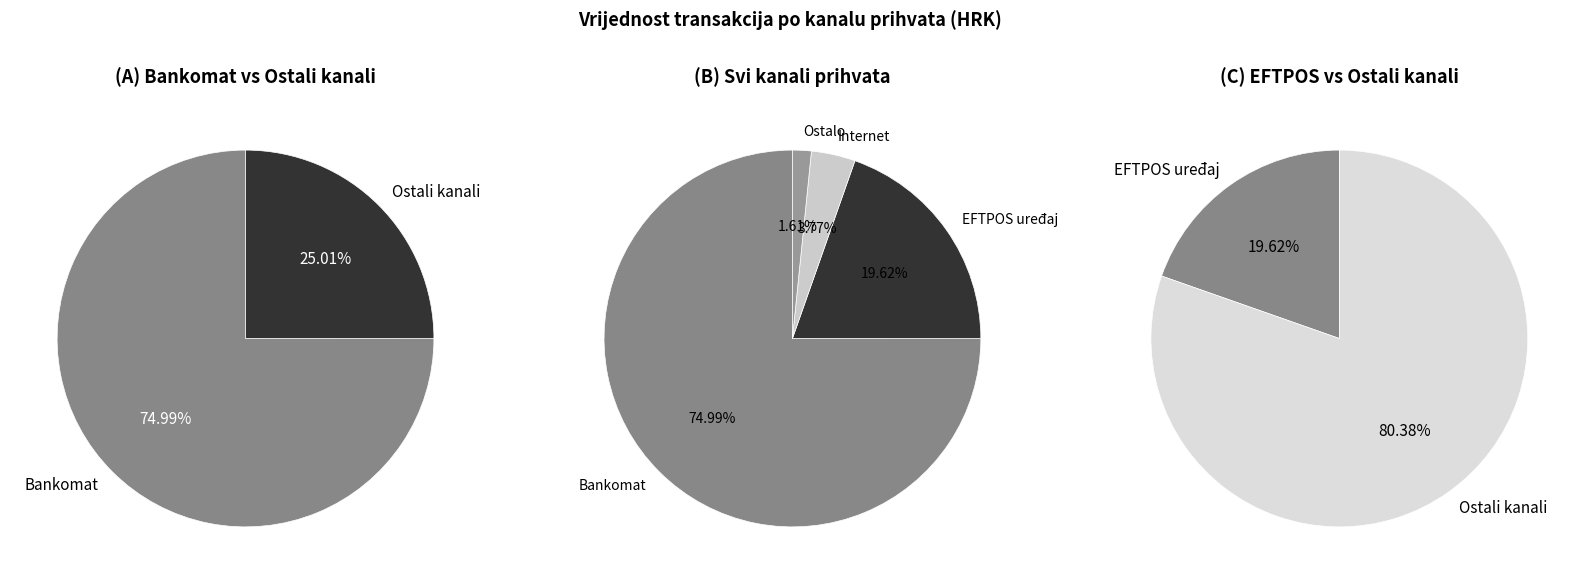

Is it true that EFTPOS uređaj is 9% of the pie?

False